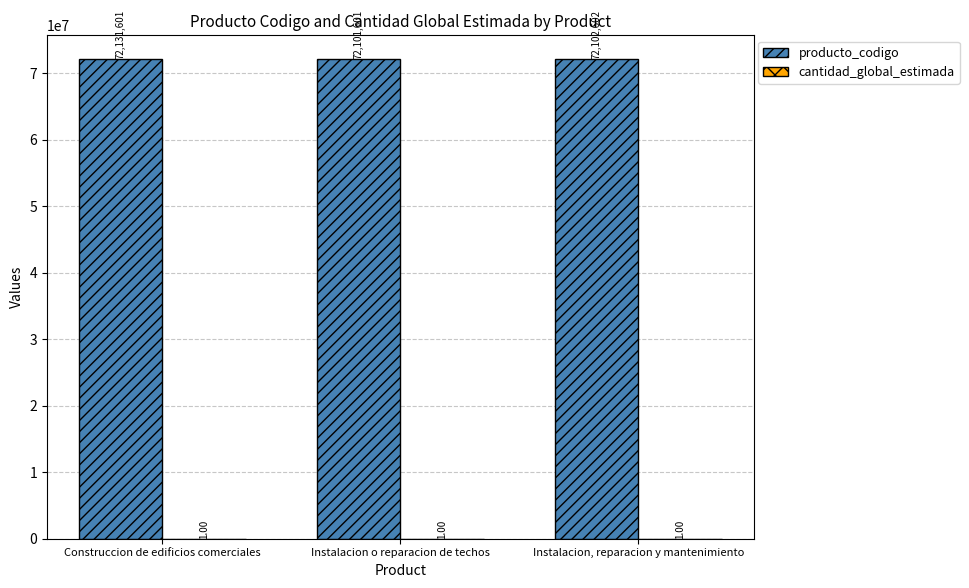

At which label does producto_codigo reach its peak?

Construccion de edificios comerciales